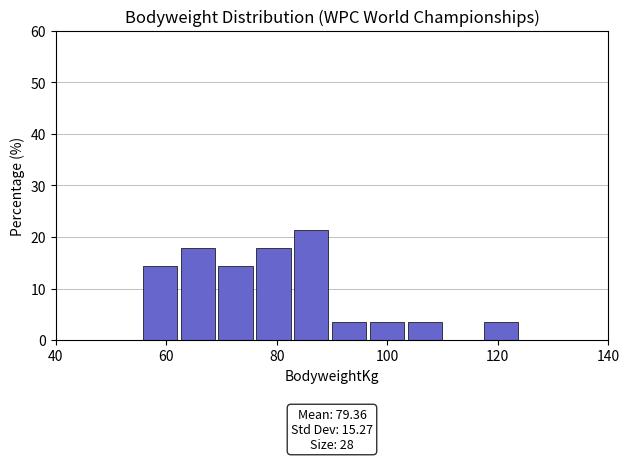

Around what value on the x-axis is the tallest bar? Give the approximate position of its centre, as read against the axis.

86